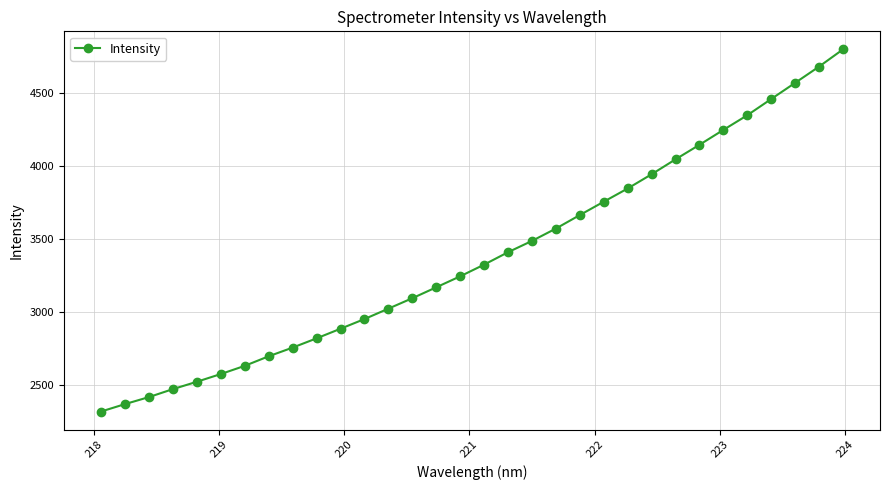

What is the value of the 24th point from the left?

3941.1